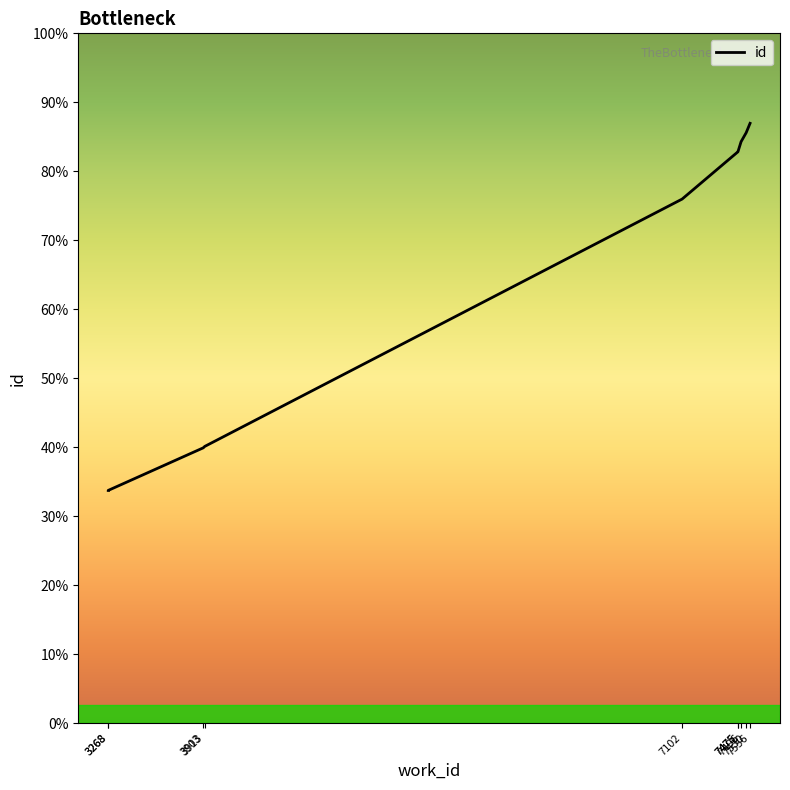

Which label corresponds to the smallest value in the chart?

3268